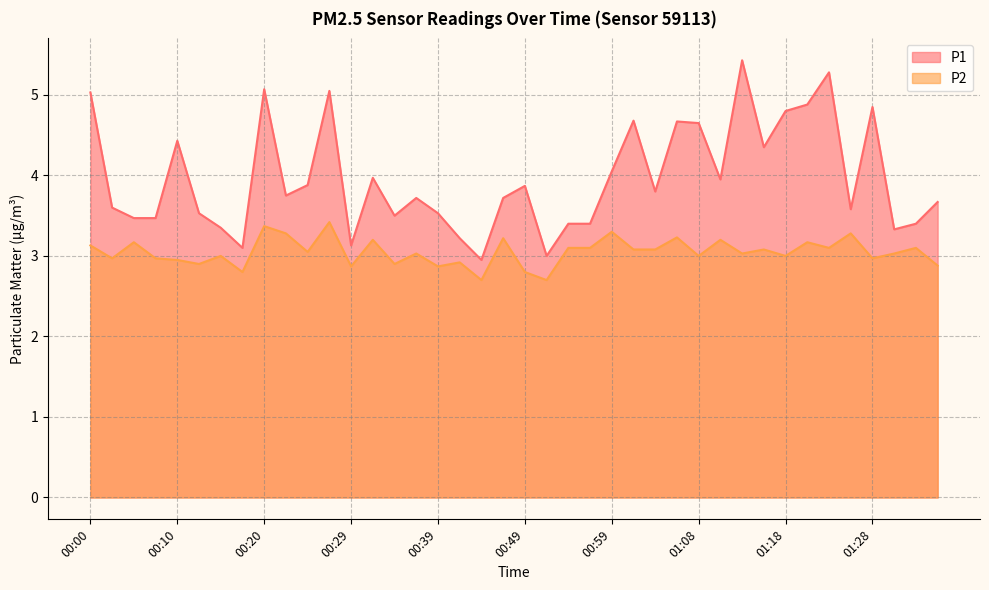

What are all the series names shown in the legend?

P1, P2